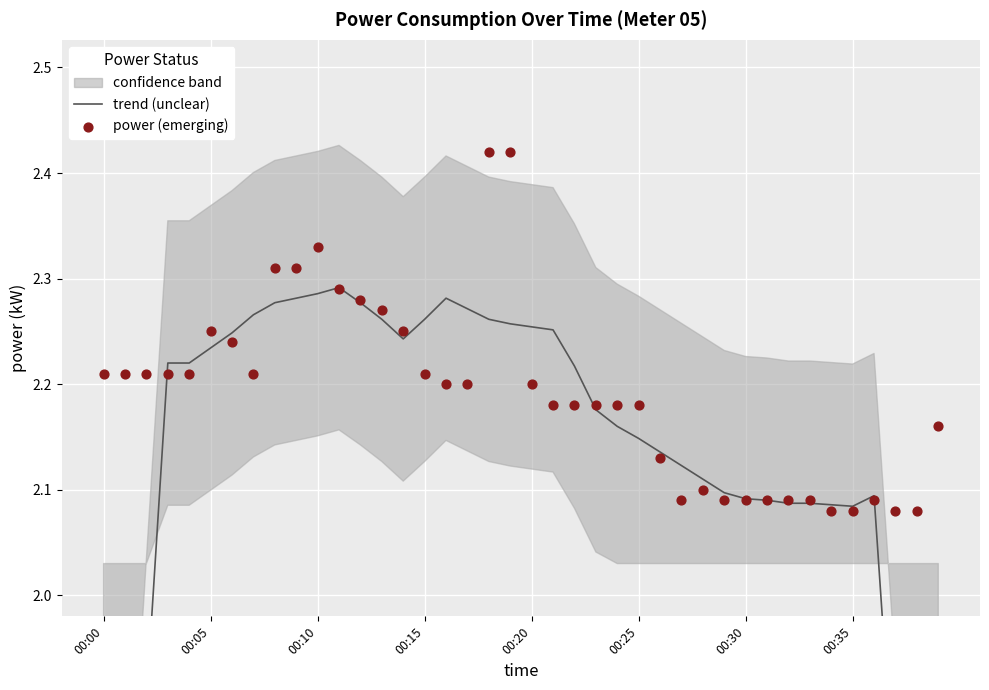

Is the value of trend (unclear) at 29 greater than the value of power (emerging) at 28?

No